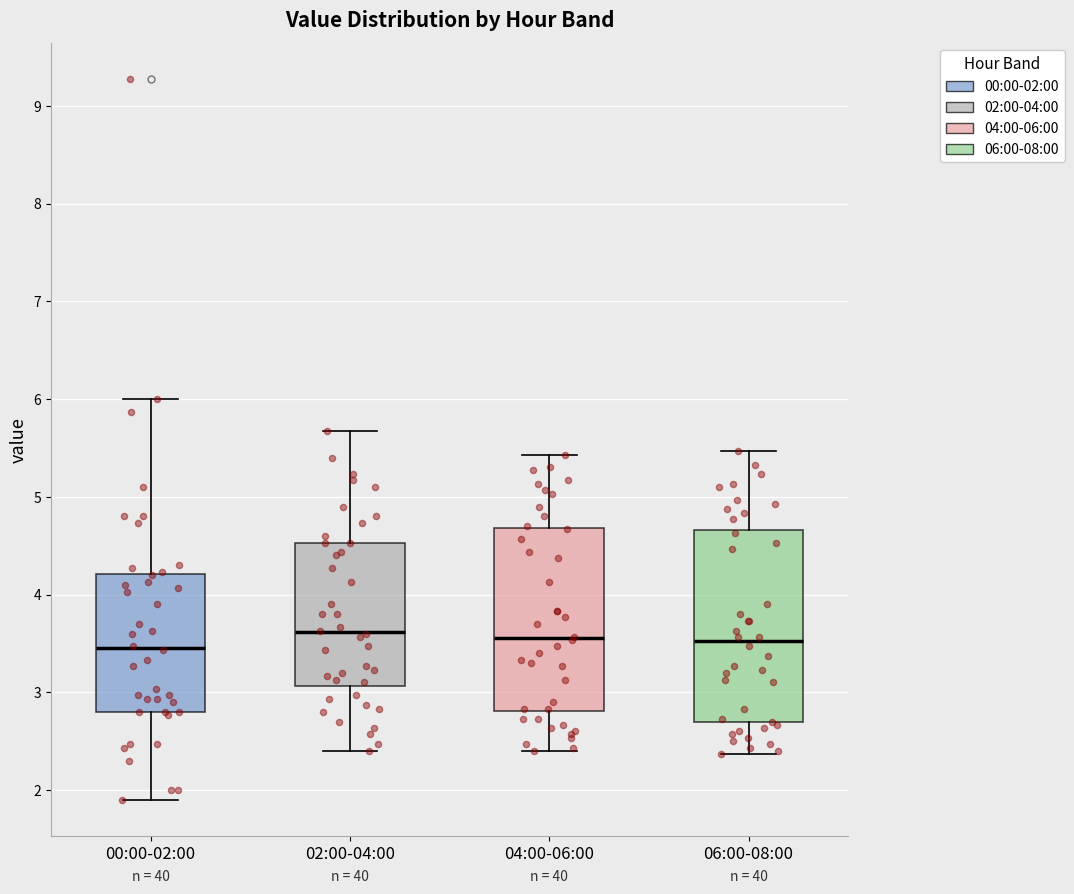

Which box is the tallest, from its lower edge to its upper edge?

06:00-08:00